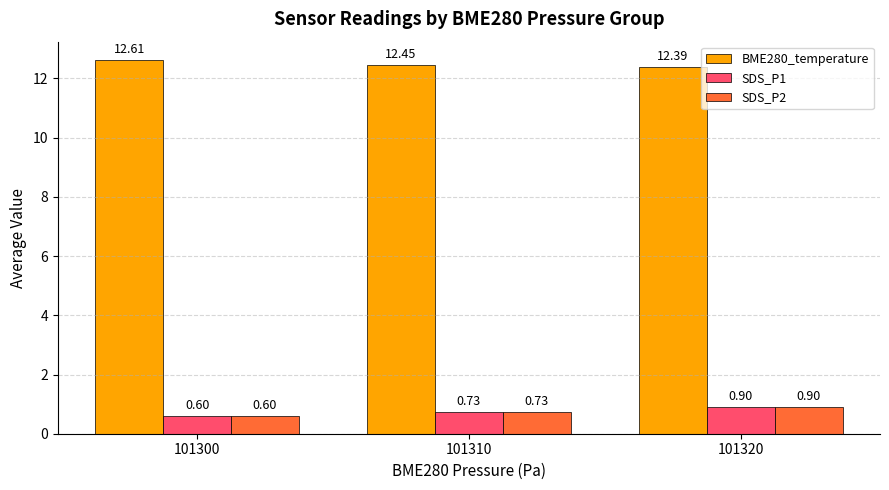

At how many categories does at least one series exceed 5?

3